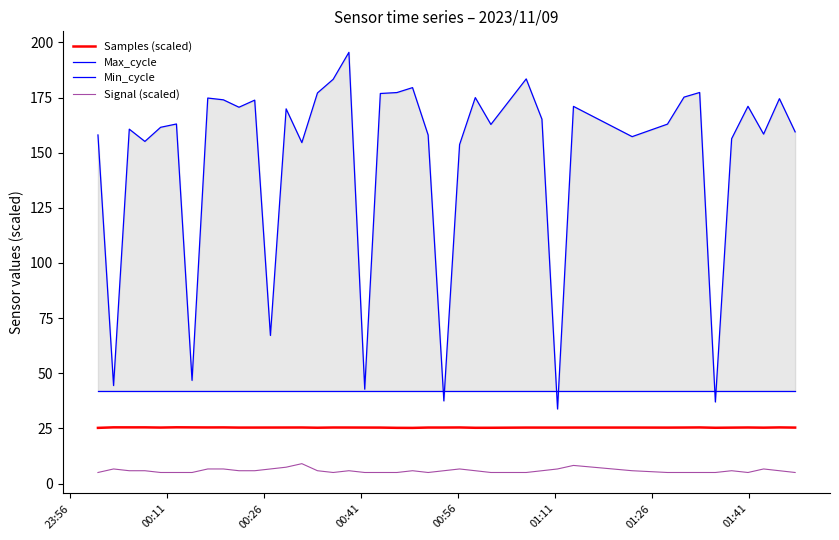

True or false: Samples (scaled) and Signal (scaled) intersect in this chart.

False